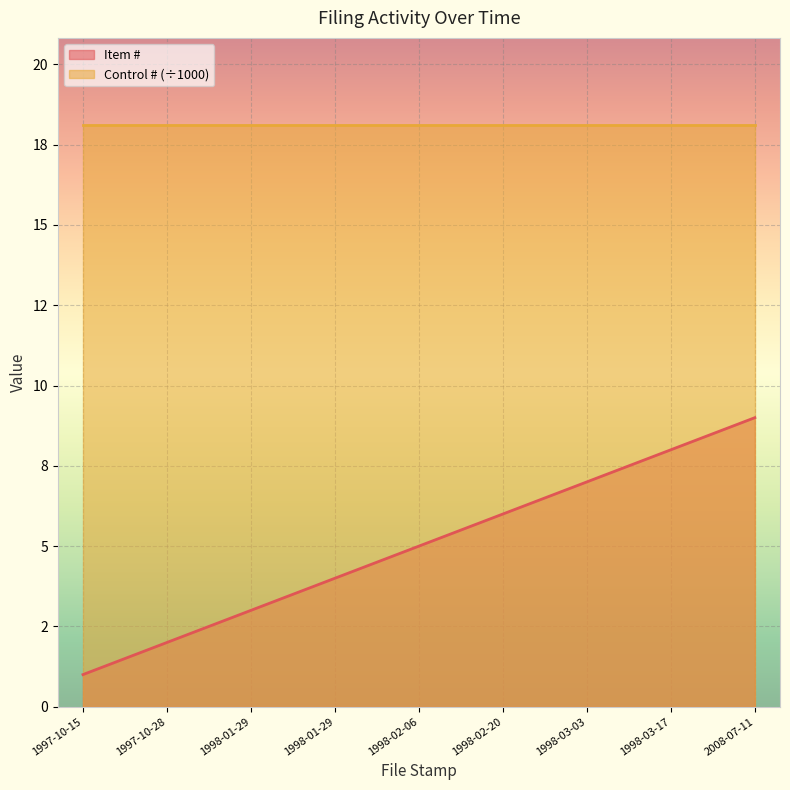

Reading left to right, what are all the values shown in this chart?

1	2	3	4	5	6	7	8	9